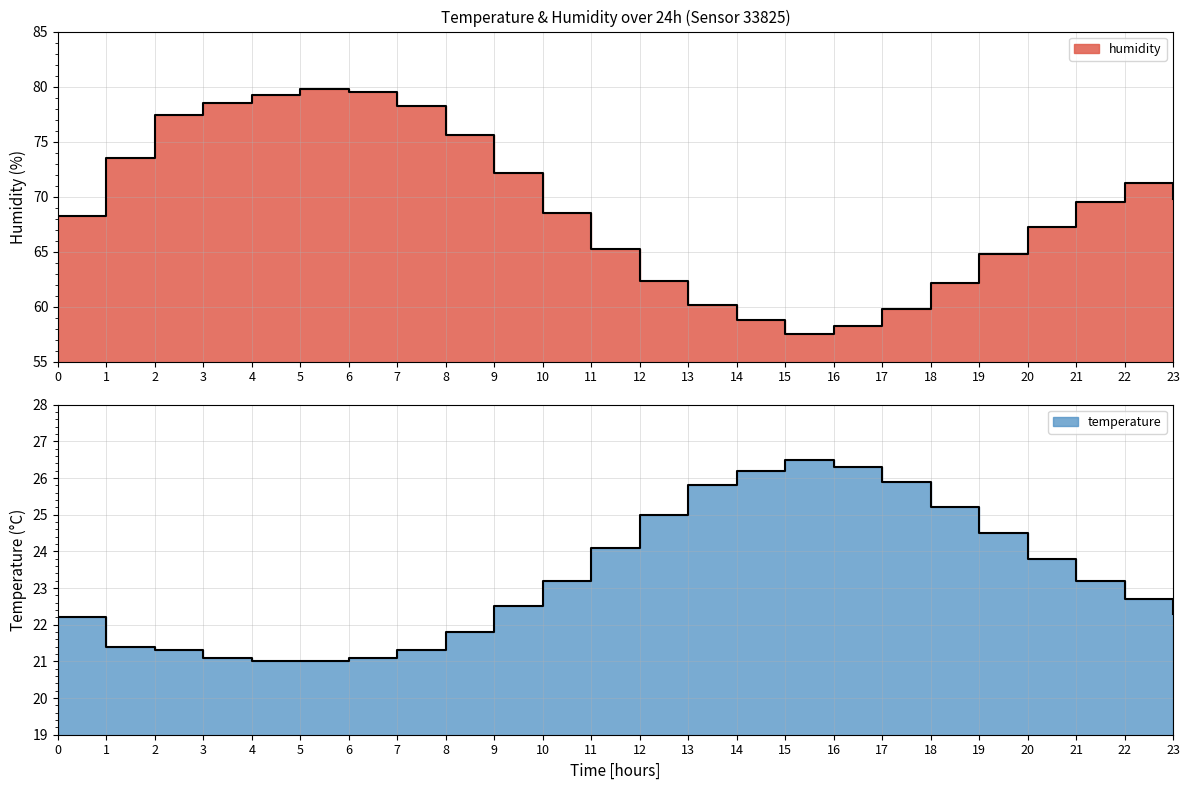

The humidity series shows 99.9 at 13. True or false?

False